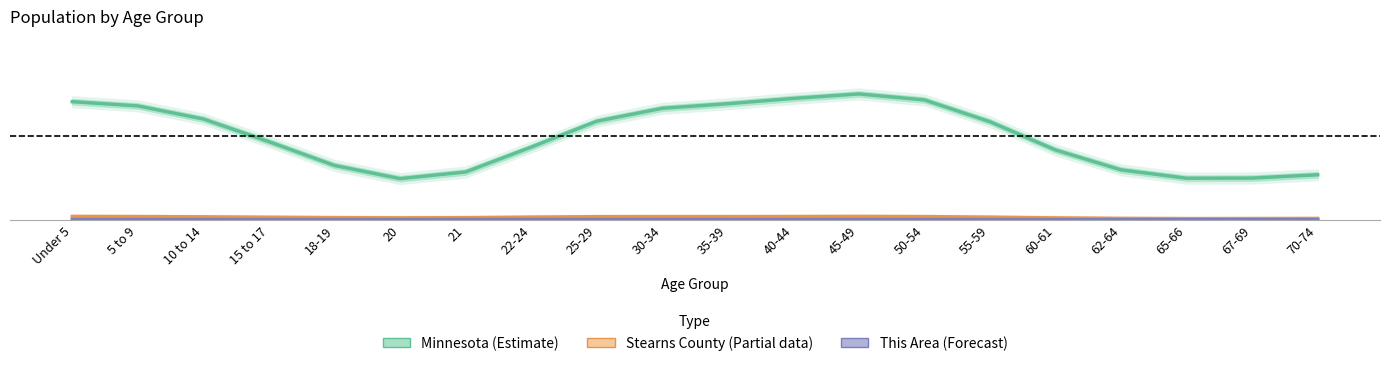

Which series has the largest total across all categories?

Minnesota (Estimate)